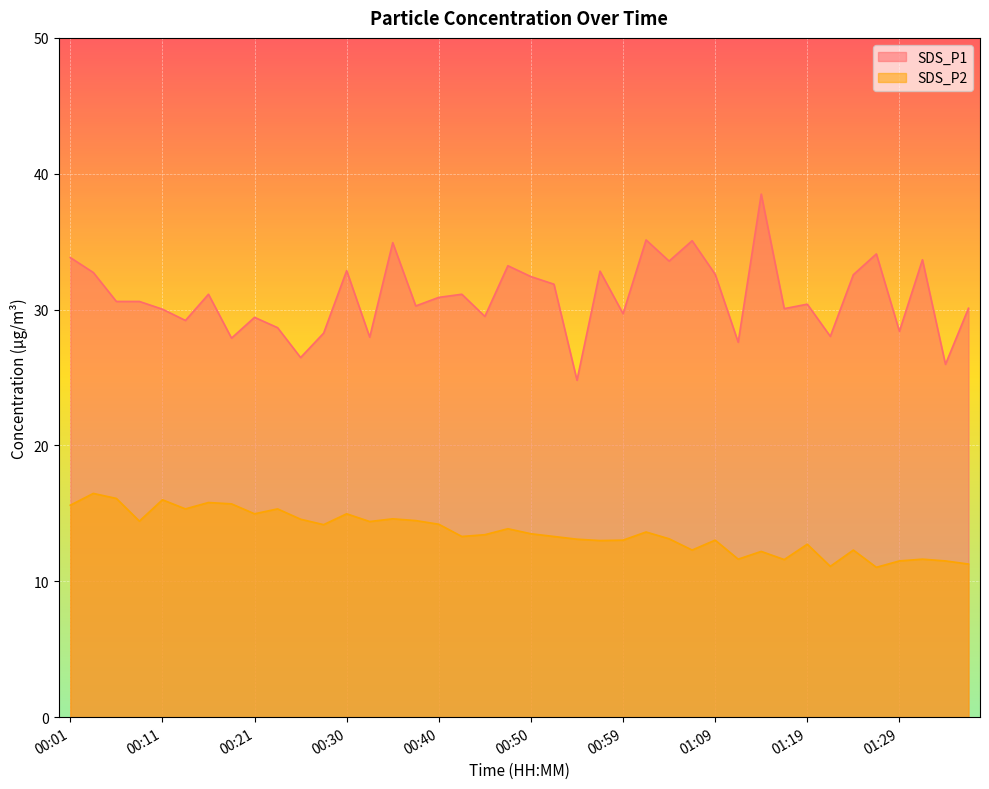

How many data points in SDS_P2 are above 13?

27